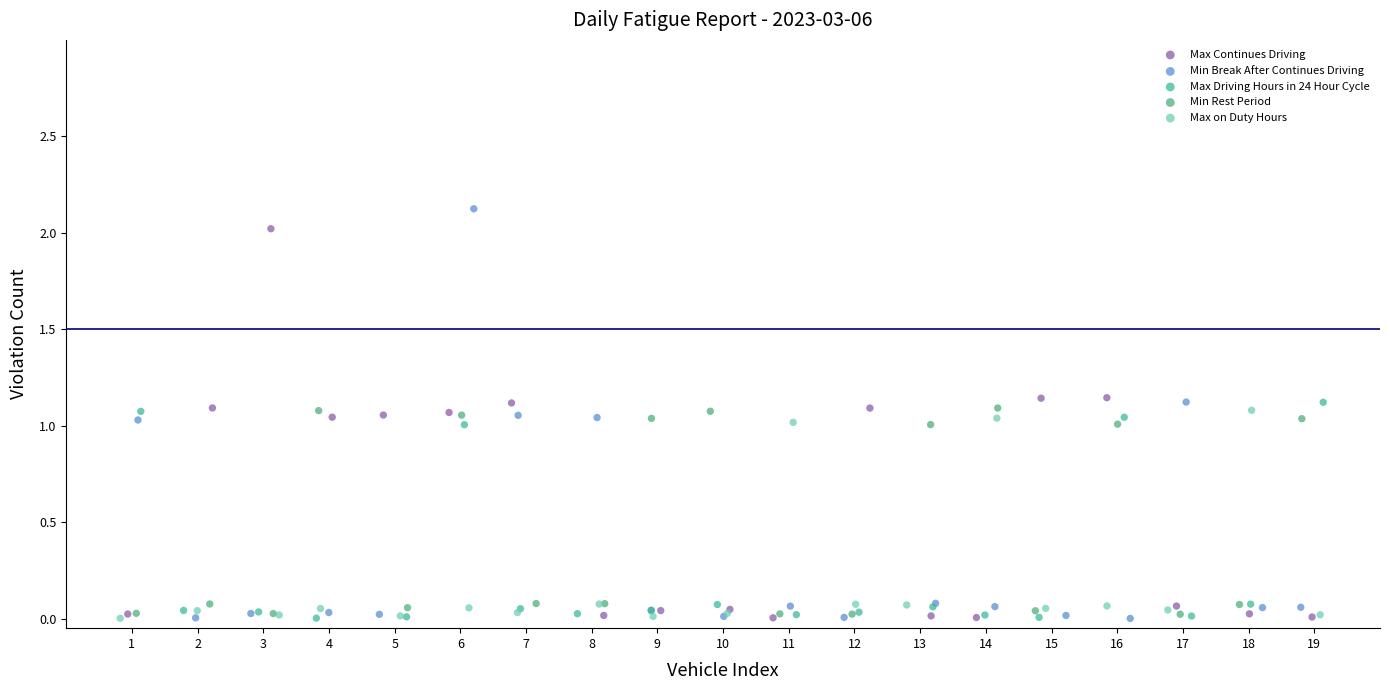

What are all the series names shown in the legend?

Max Continues Driving, Min Break After Continues Driving, Max Driving Hours in 24 Hour Cycle, Min Rest Period, Max on Duty Hours